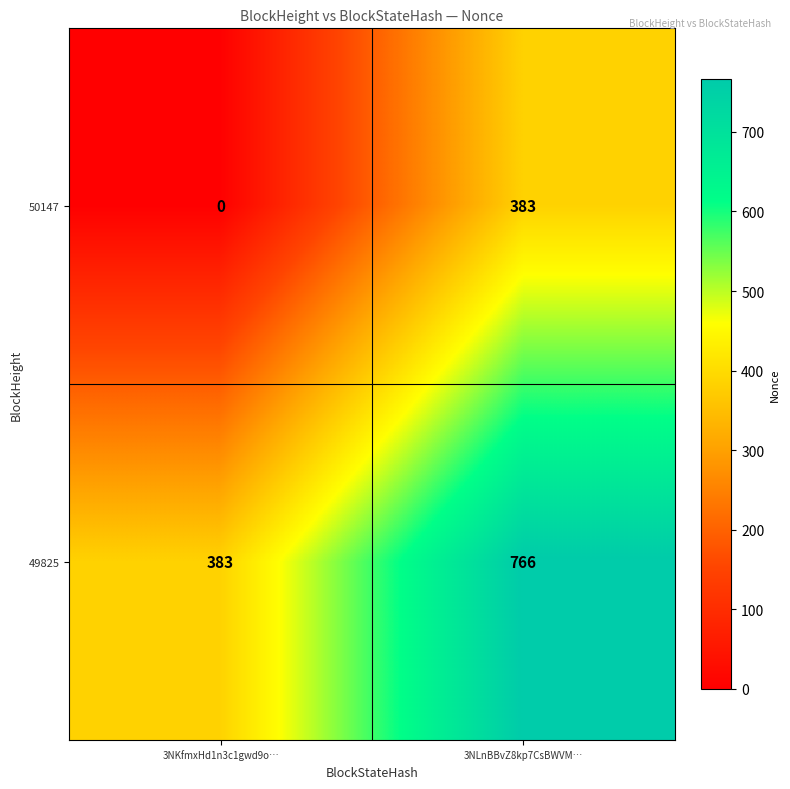

List the labels in order of 49825 value, largest first.

3NLnBBvZ8kp7CsBWVM…, 3NKfmxHd1n3c1gwd9o…